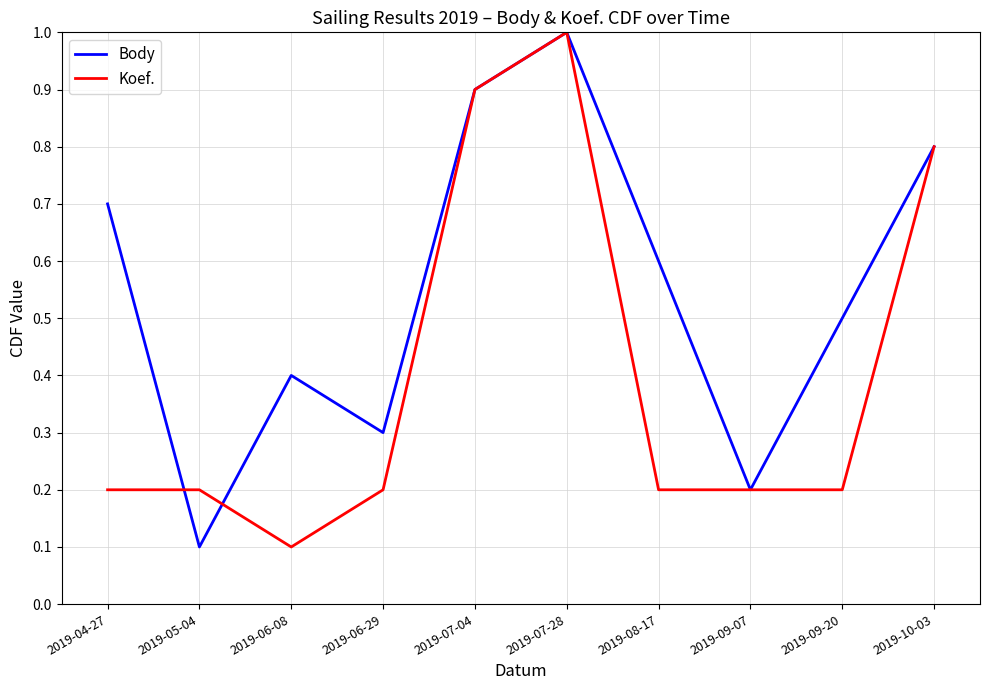

What is the highest value of the Body series?

1.0